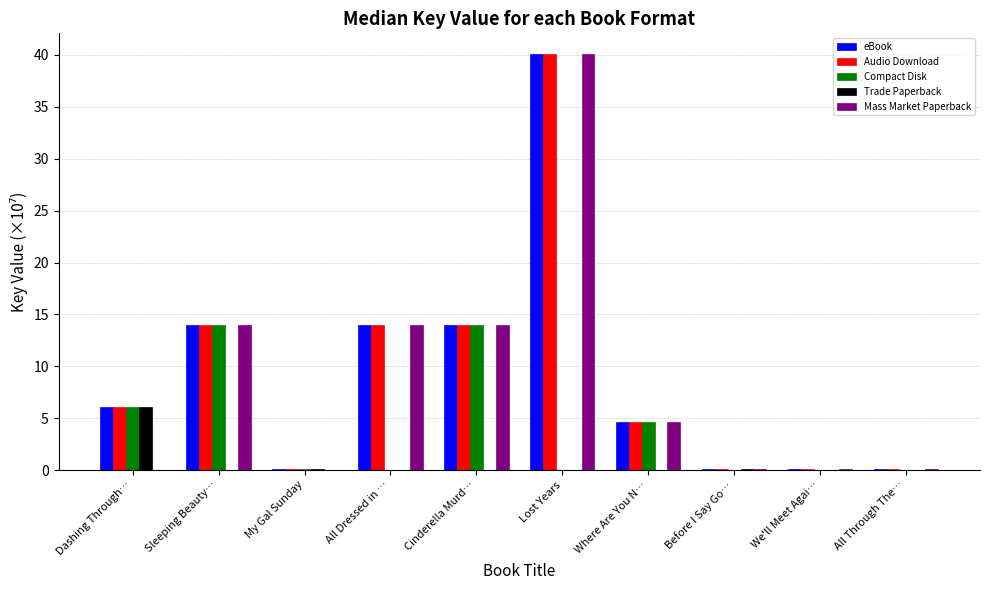

Are the bars grouped side by side (vs. stacked)?

Yes